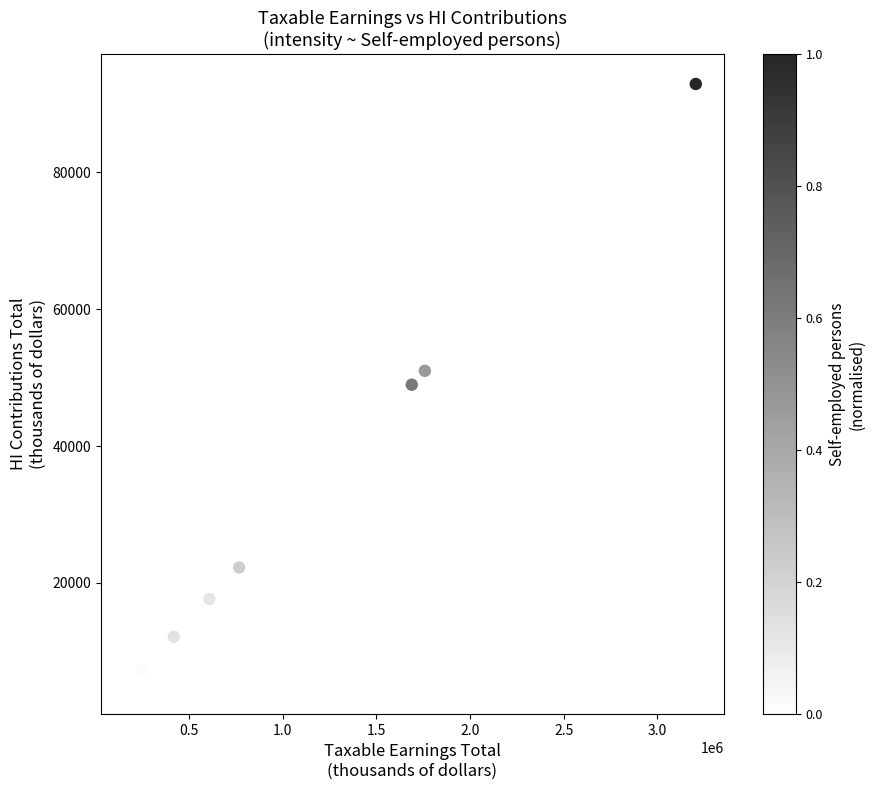

What is the range of X values (max minus min)?

3025173